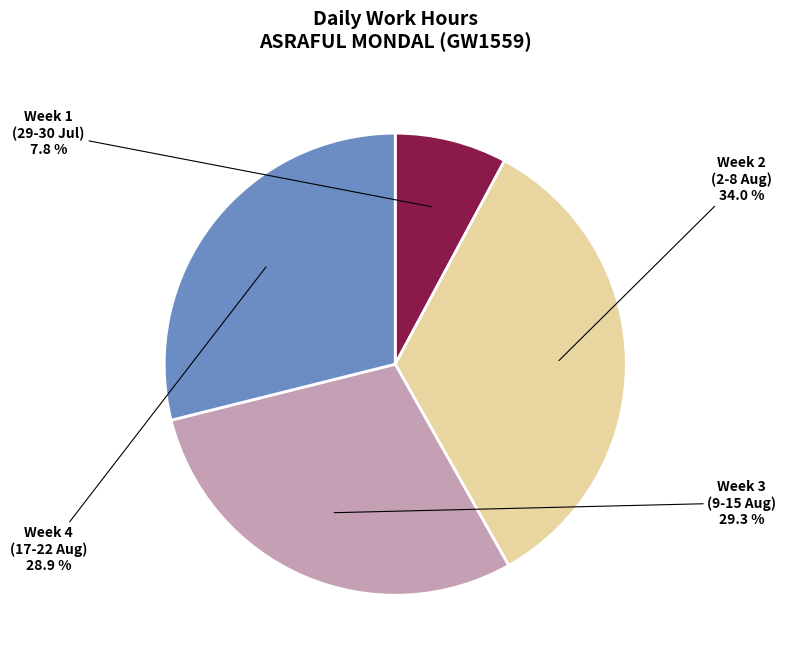

Is there any slice that represents more than half of the pie?

No